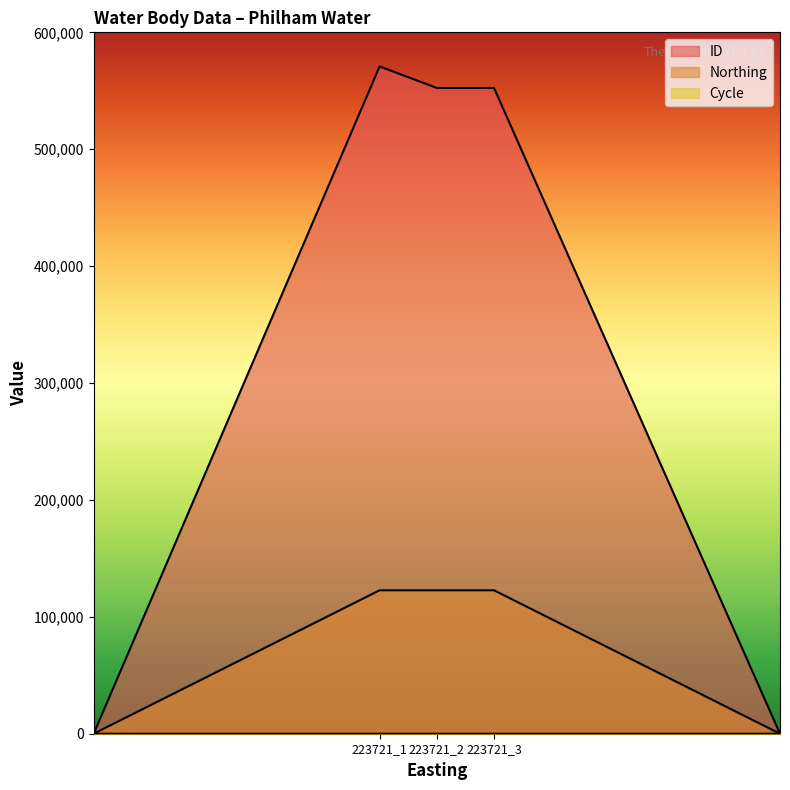

What is the sum of the ID values at 223721_2 and 223721_1?

1123241